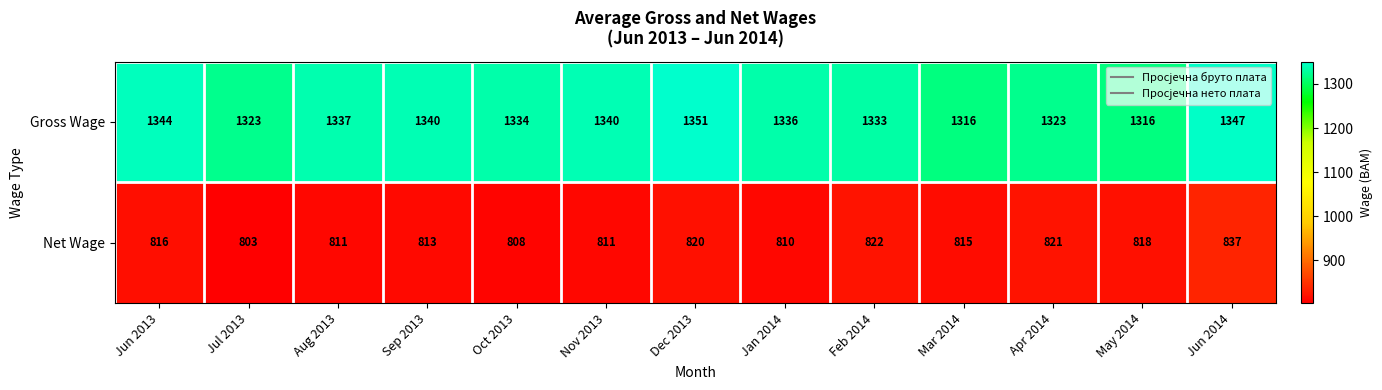

Which category has the lowest value across all series?

Jul 2013